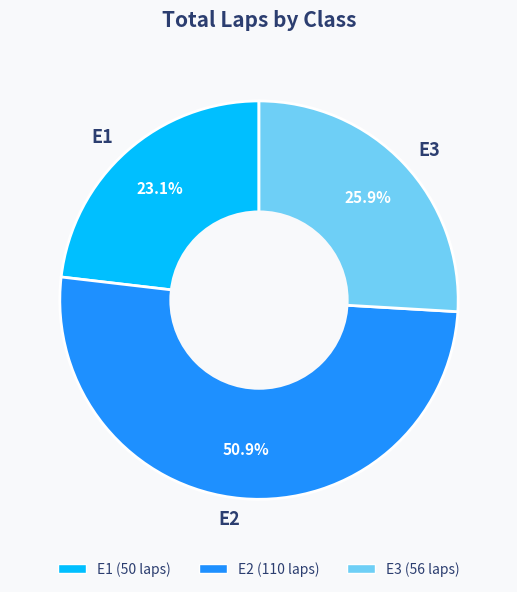

Count the number of slices in the pie.

3